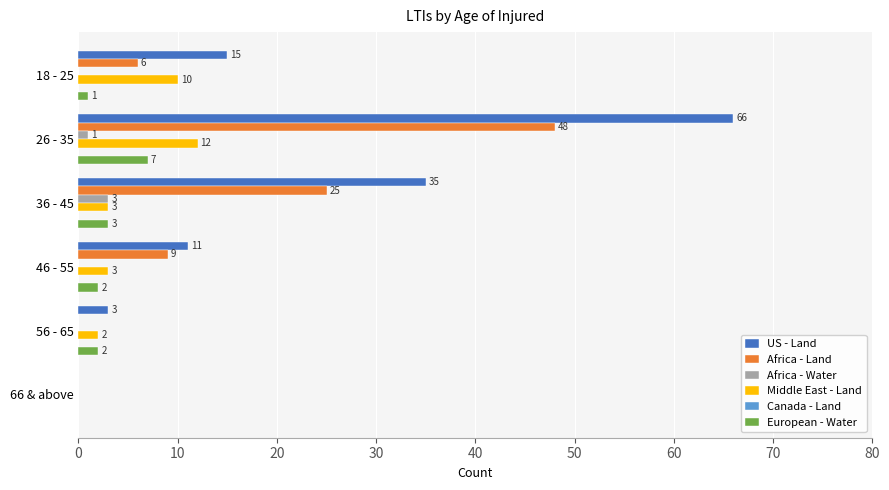

What is the sum of all US - Land values?

130